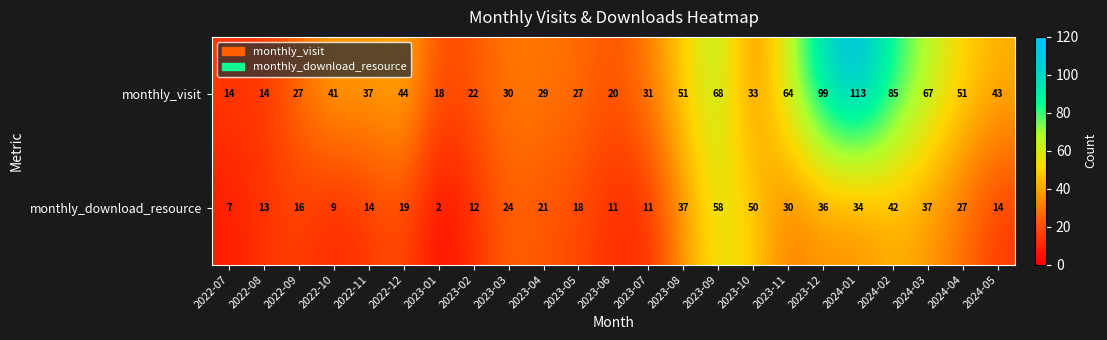

What value does the monthly_visit series have at 2023-07?

31